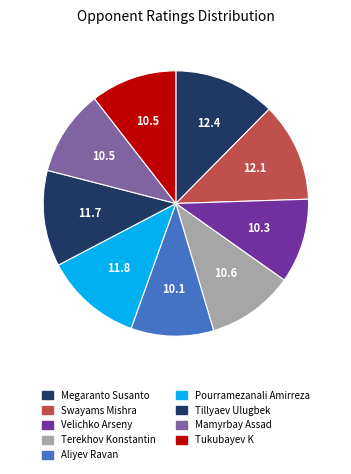

Combined, what portion of the pie is Tukubayev K and Velichko Arseny?

20.8%